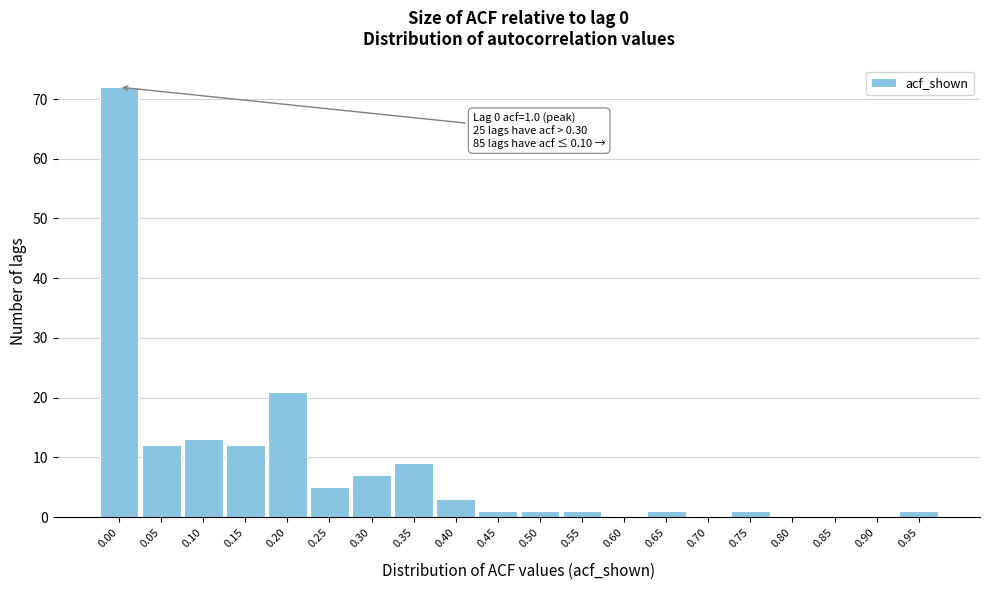

Reading left to right, extract all data points from this chart.

0.00=72	0.05=12	0.10=13	0.15=12	0.20=21	0.25=5	0.30=7	0.35=9	0.40=3	0.45=1	0.50=1	0.55=1	0.60=0	0.65=1	0.70=0	0.75=1	0.80=0	0.85=0	0.90=0	0.95=1